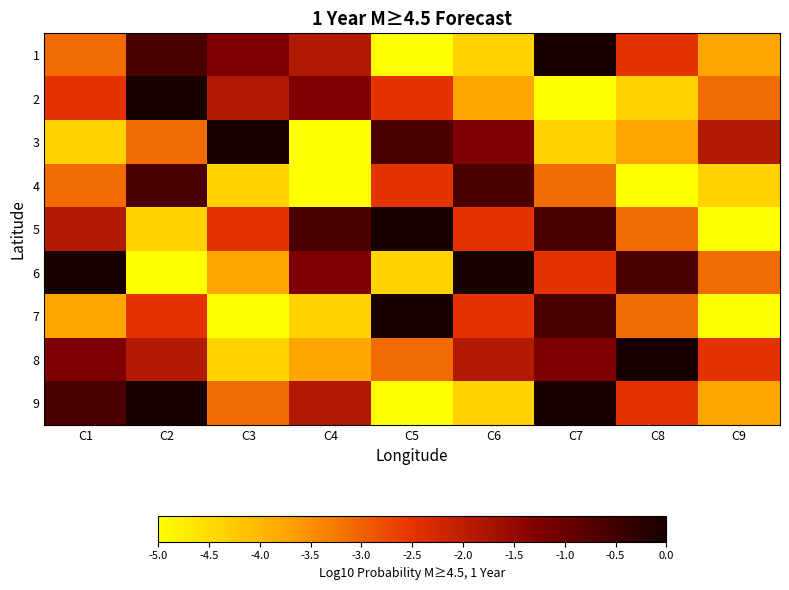

Which category has the highest value across all series?

C7